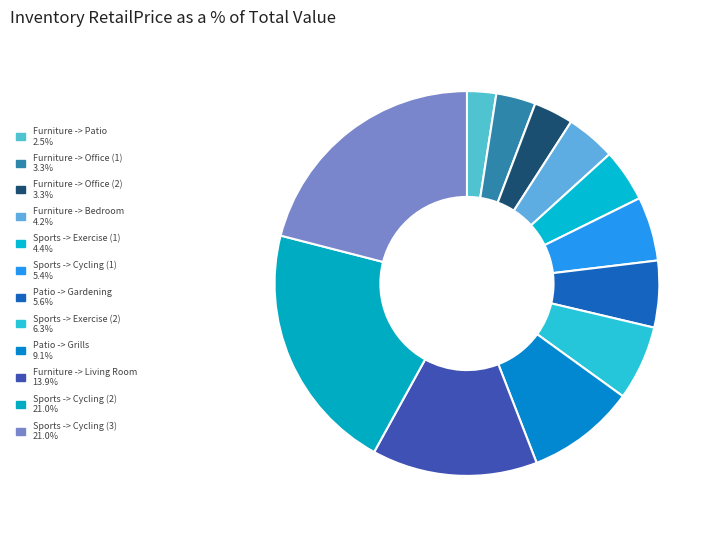

How many segments does this pie chart have?

12